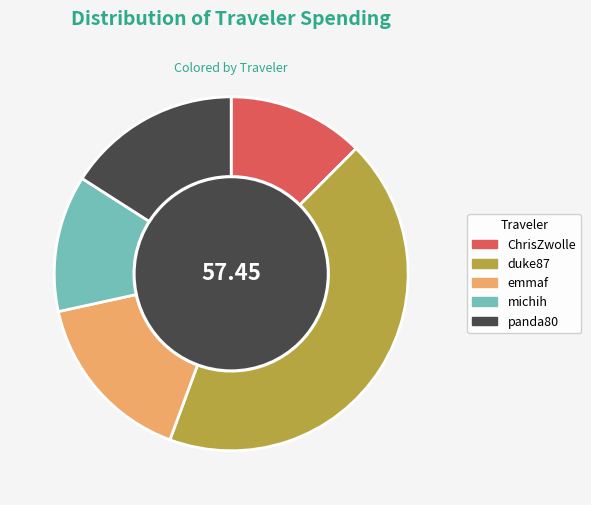

Do ChrisZwolle and duke87 together represent more than half of the pie?

Yes